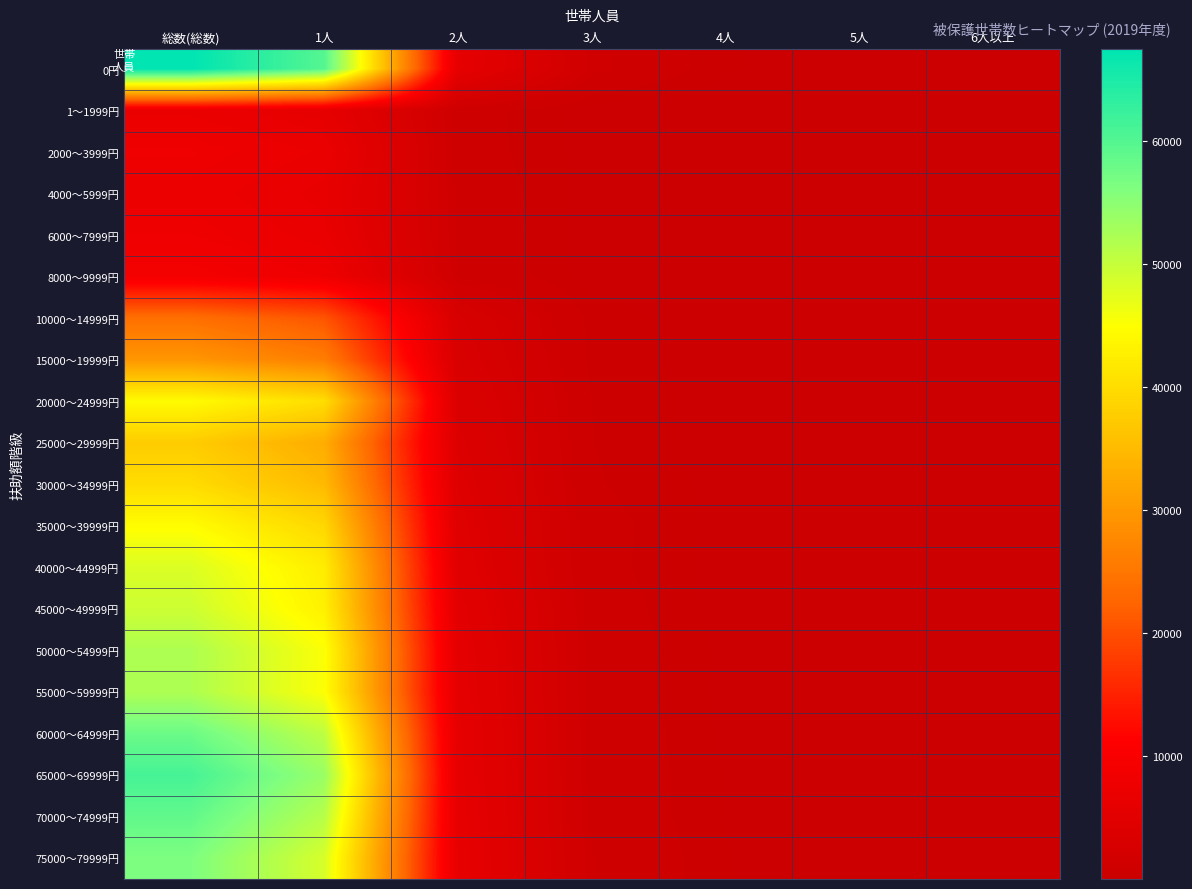

What is the maximum value shown in the chart?

67489